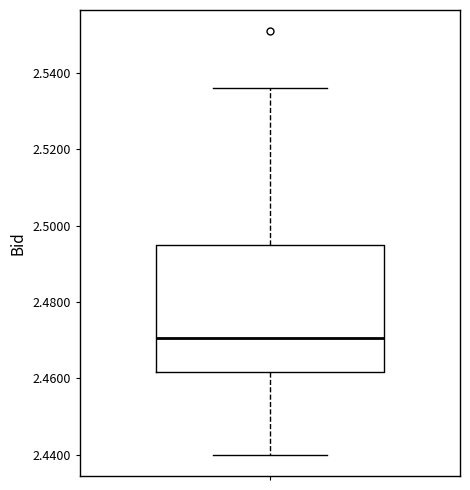

Transcribe this box plot: give where the median line is, the range the box spans, and where the two whiskers end, as read against the y-axis. The values are not printed on the chart, so give them approximately, as read against the axis.

median 2.470, box 2.462 to 2.496, whiskers 2.440 to 2.536